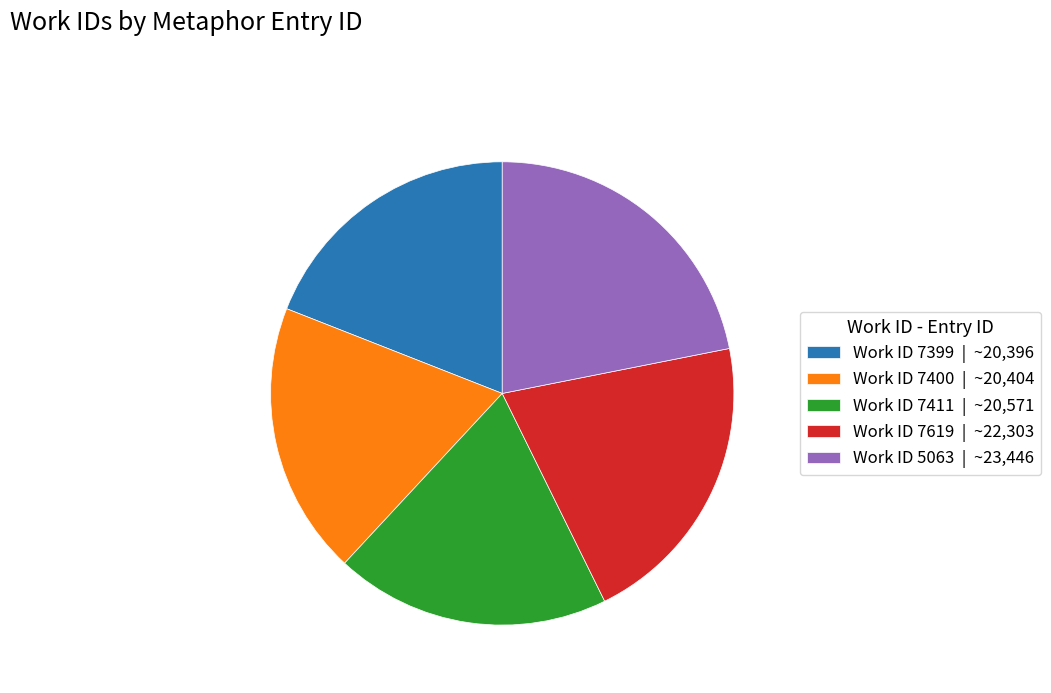

Do Work ID 7399 | ~20,396 and Work ID 7411 | ~20,571 together represent more than half of the pie?

No